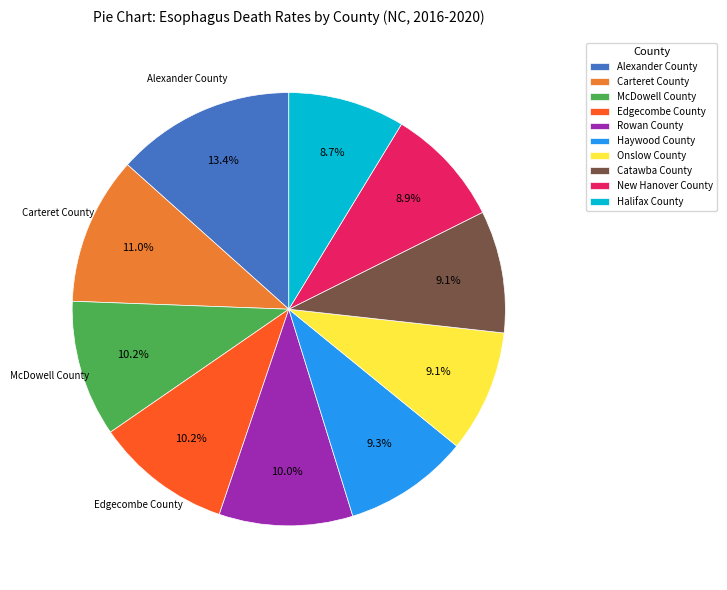

To the nearest percent, what is the difference between the Rowan County and Halifax County slice percentages?

1%